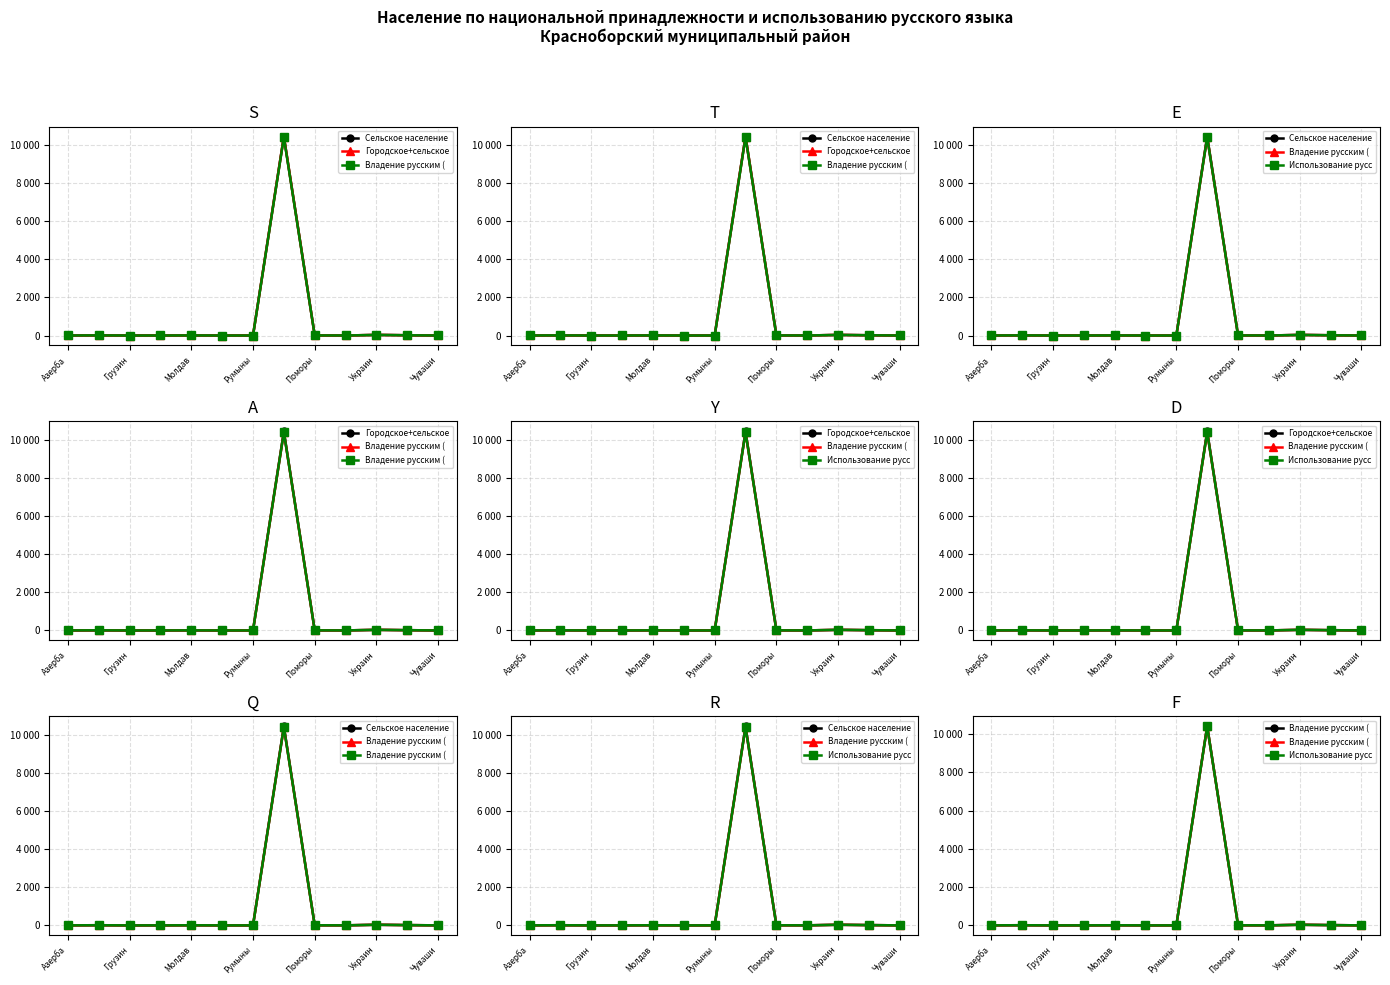

True or false: Владение русским ( and Сельское население intersect in this chart.

False